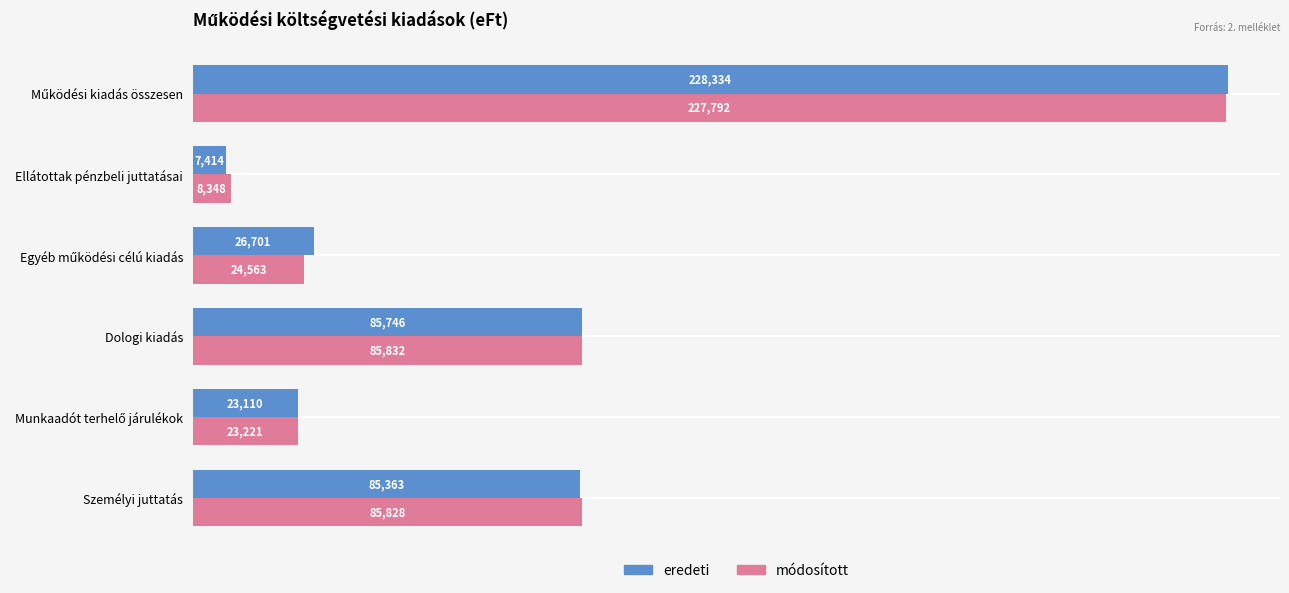

Where is eredeti nearest to the value 117874?

Dologi kiadás